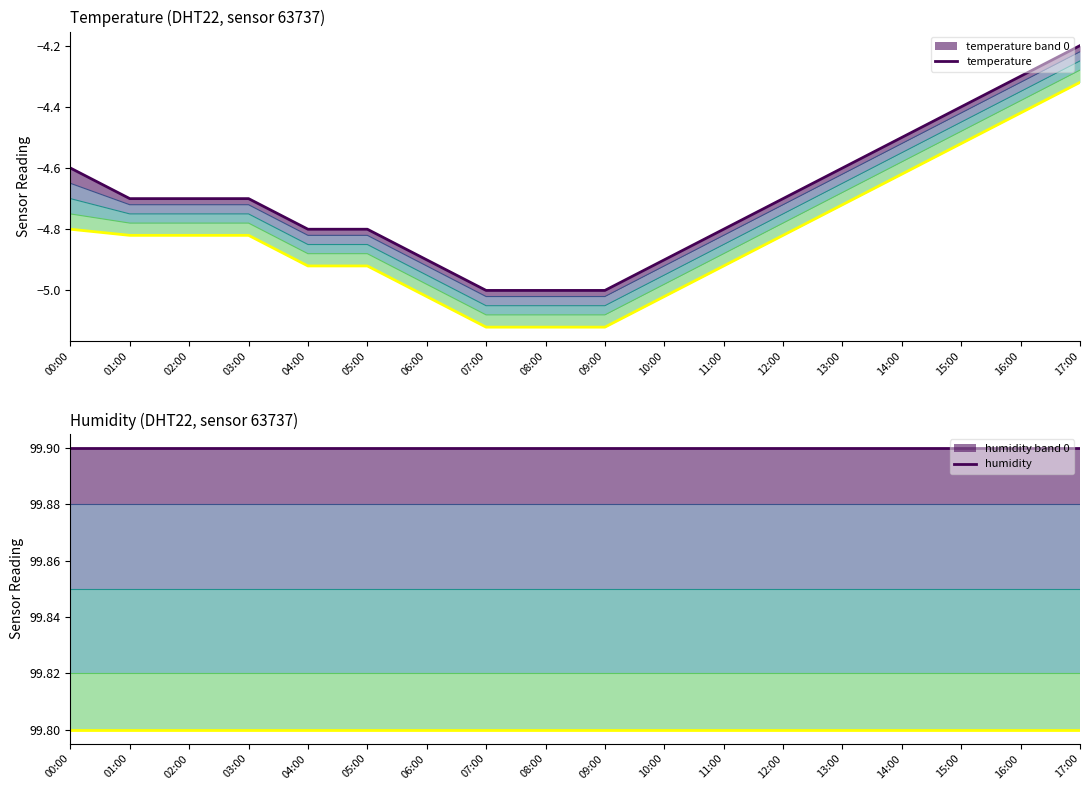

True or false: temperature has more than 2 points higher than both neighbors.

False